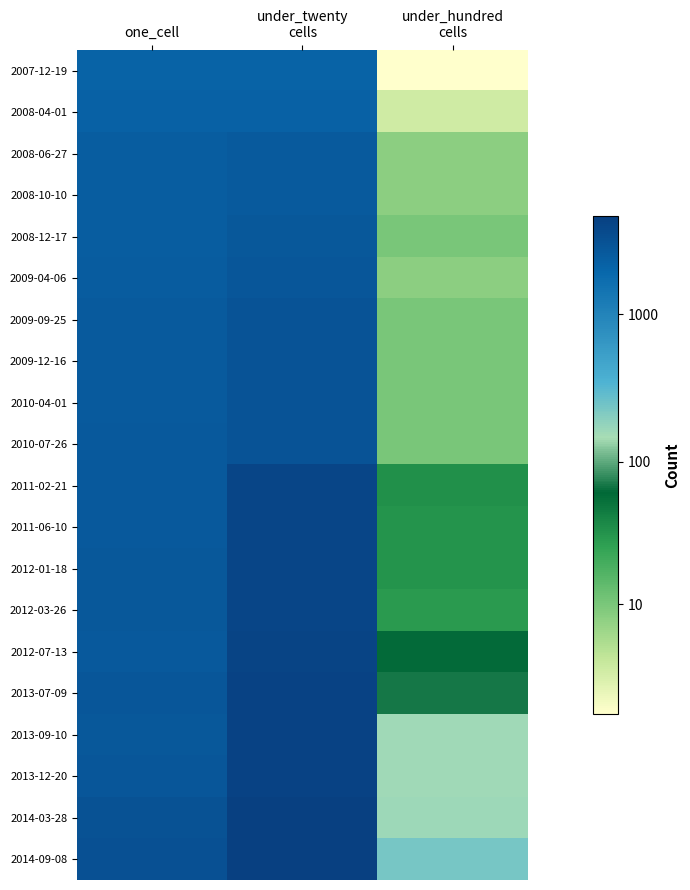

Which series has the largest total across all categories?

2014-09-08